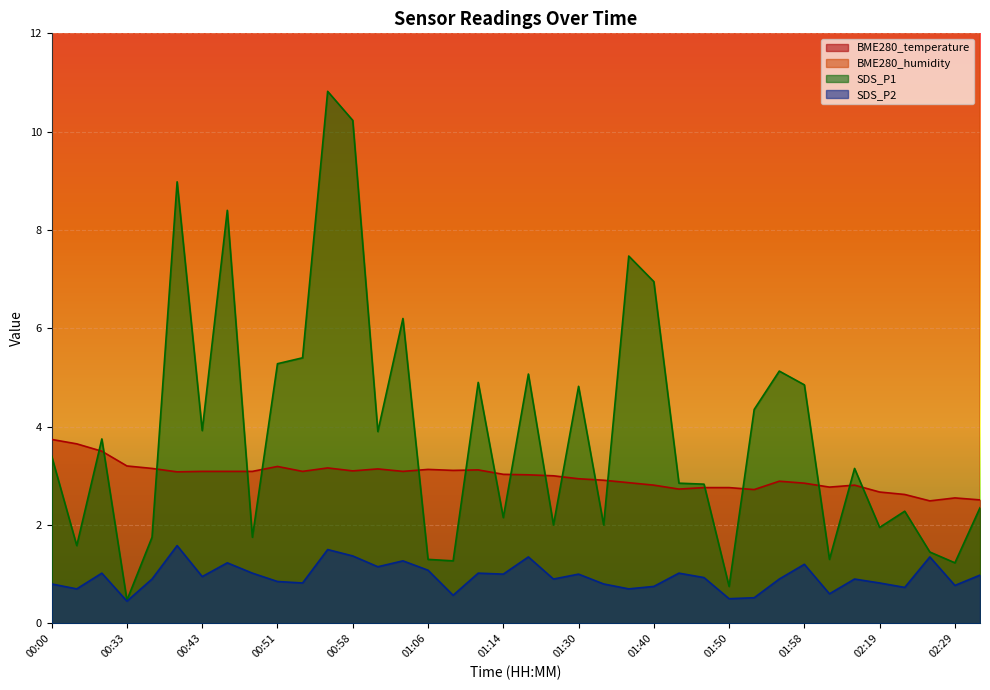

True or false: BME280_temperature and BME280_humidity cross at least once.

False